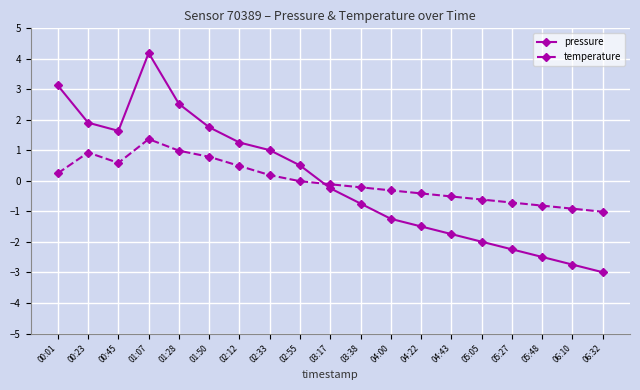

What is the maximum value for temperature?

1.4